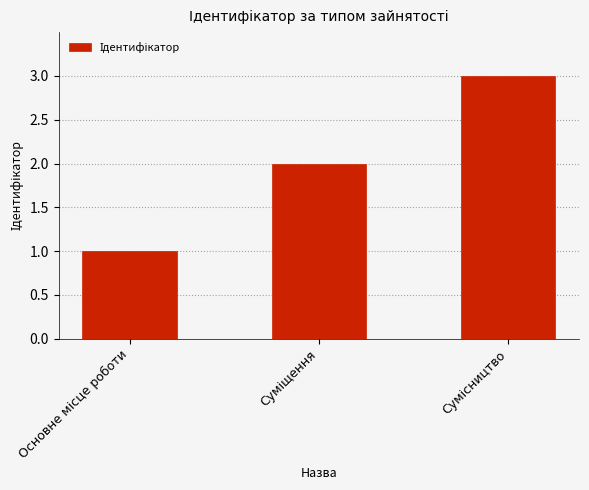

What is the average value?

2